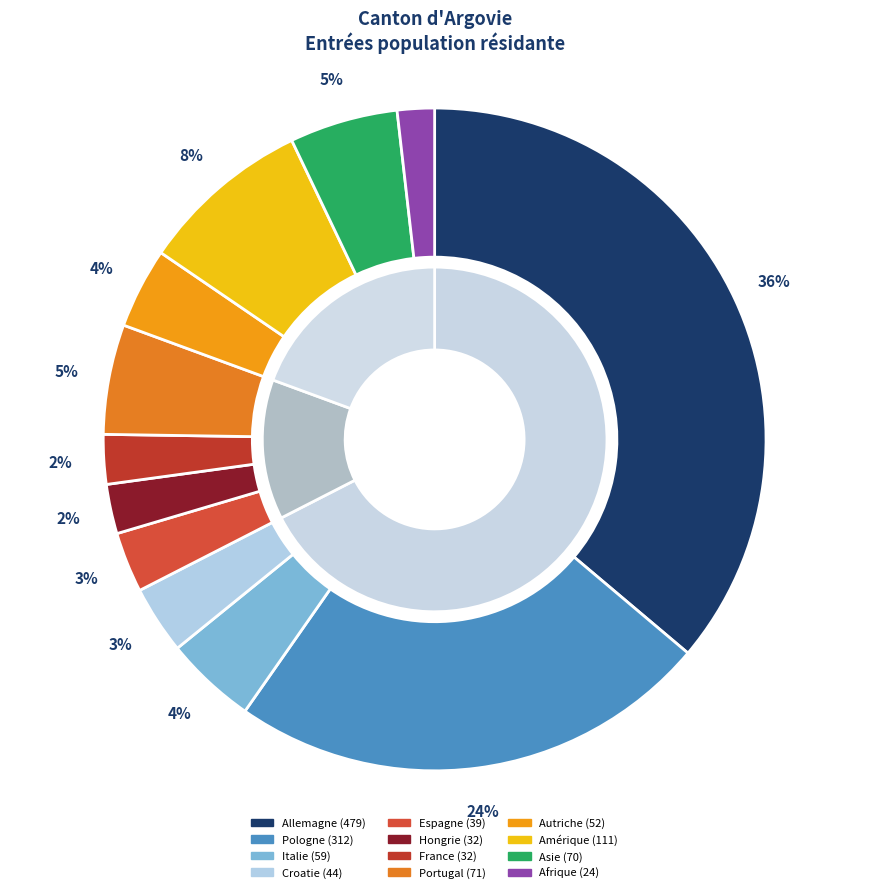

What percentage is the Allemagne slice, to the nearest percent?

36%